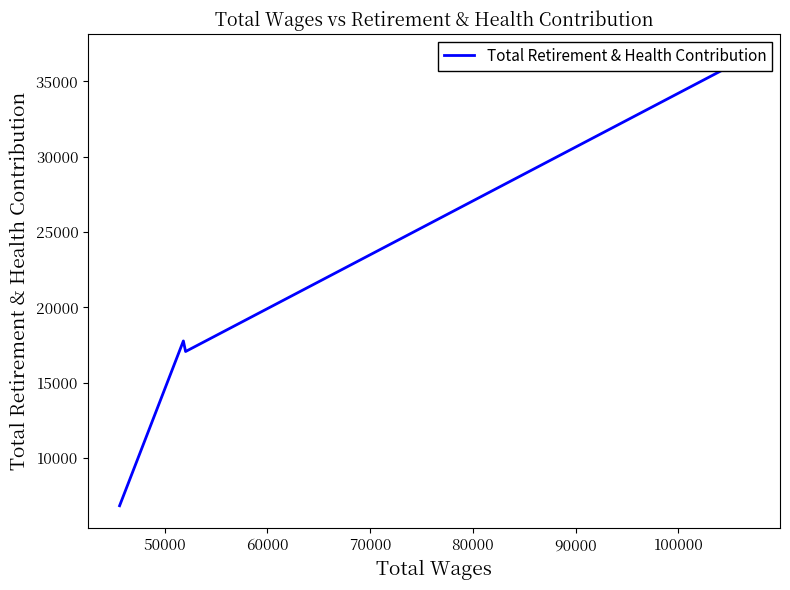

How many values are below 17768?

2